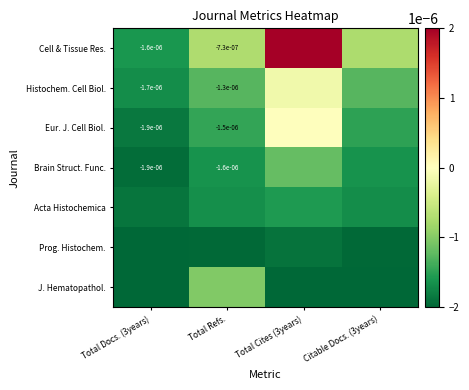

Which series has the largest total across all categories?

Cell & Tissue Res.